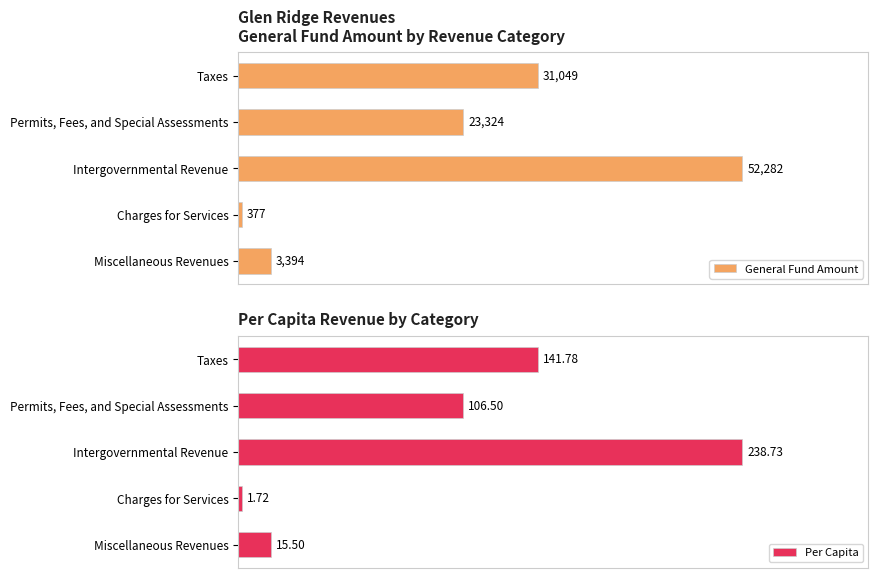

At which label is General Fund Amount closest to 26329?

Permits, Fees, and Special Assessments